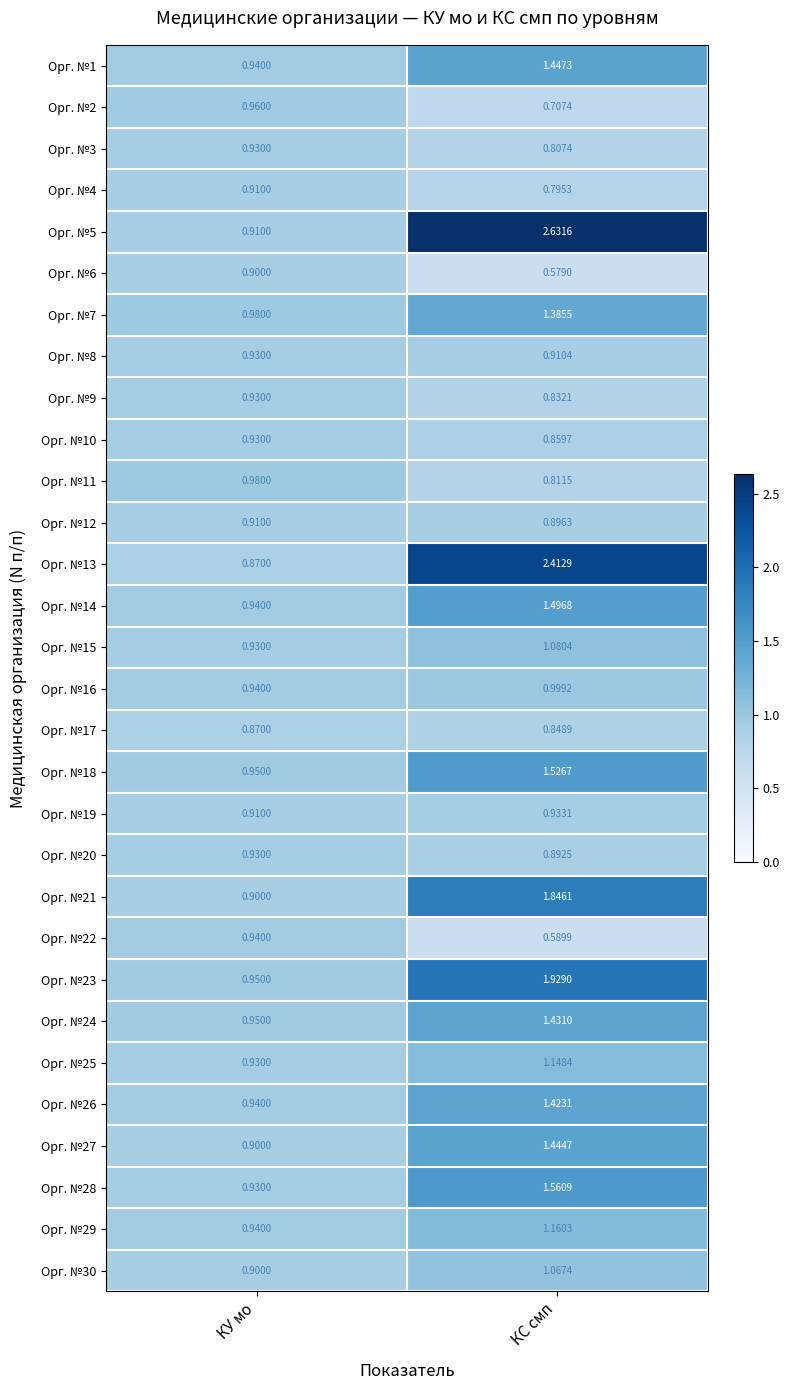

At which label is Орг. №8 closest to 0?

КС смп